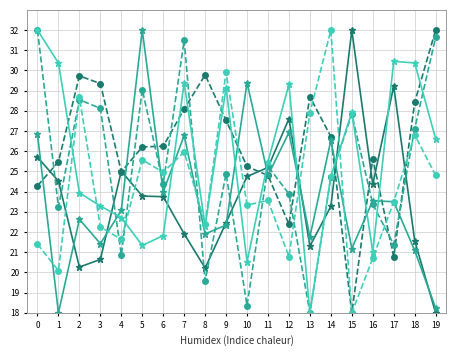

What is the difference between the highest and lowest values at 4?

4.1